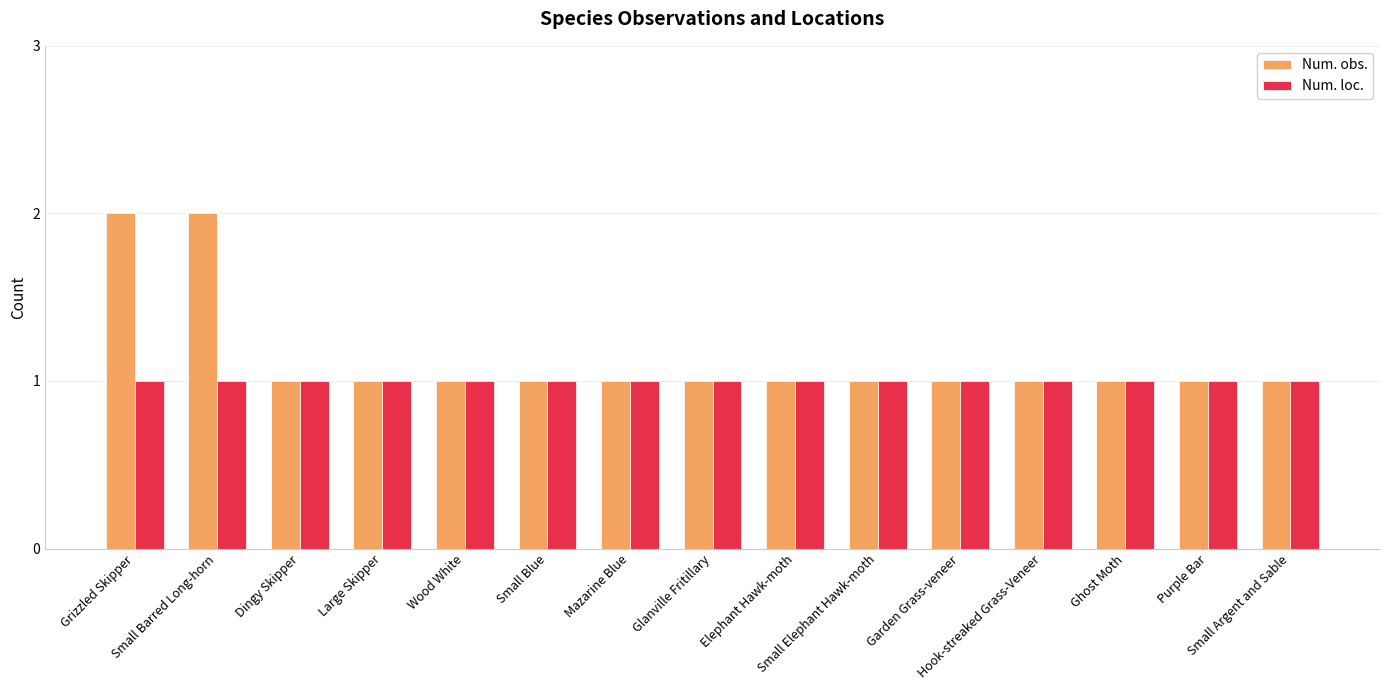

Are the bars horizontal?

No